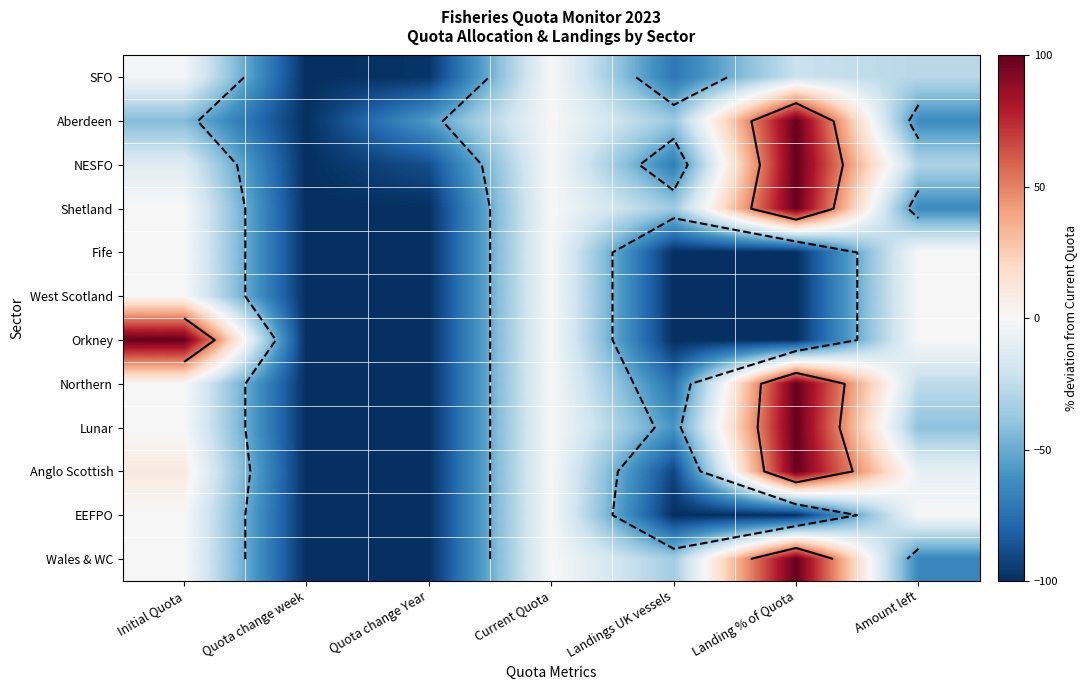

True or false: Fife has a value of -100.0 at Landings UK vessels.

True